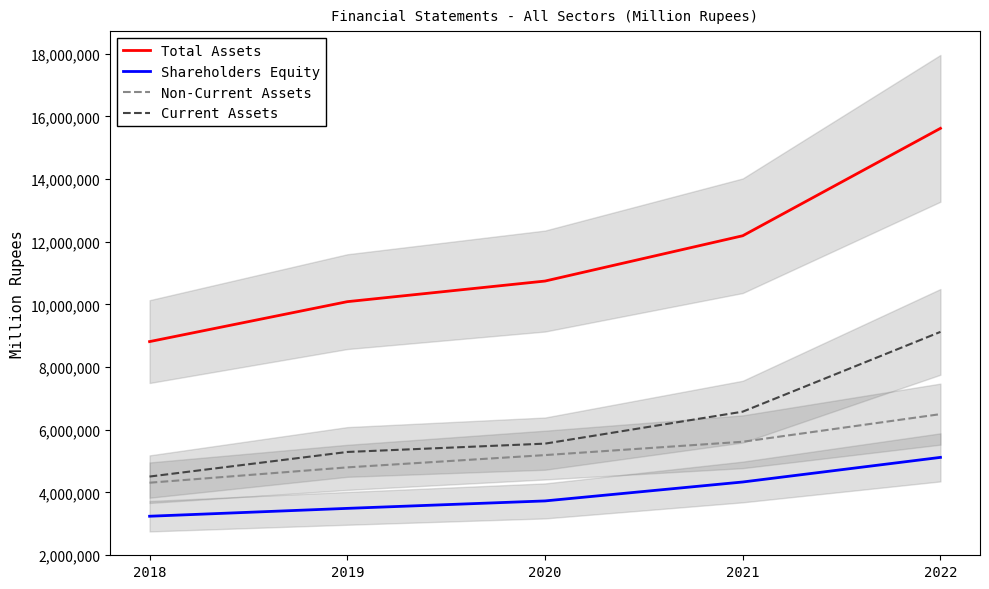

The Shareholders Equity series shows 5941449 at 2020. True or false?

False